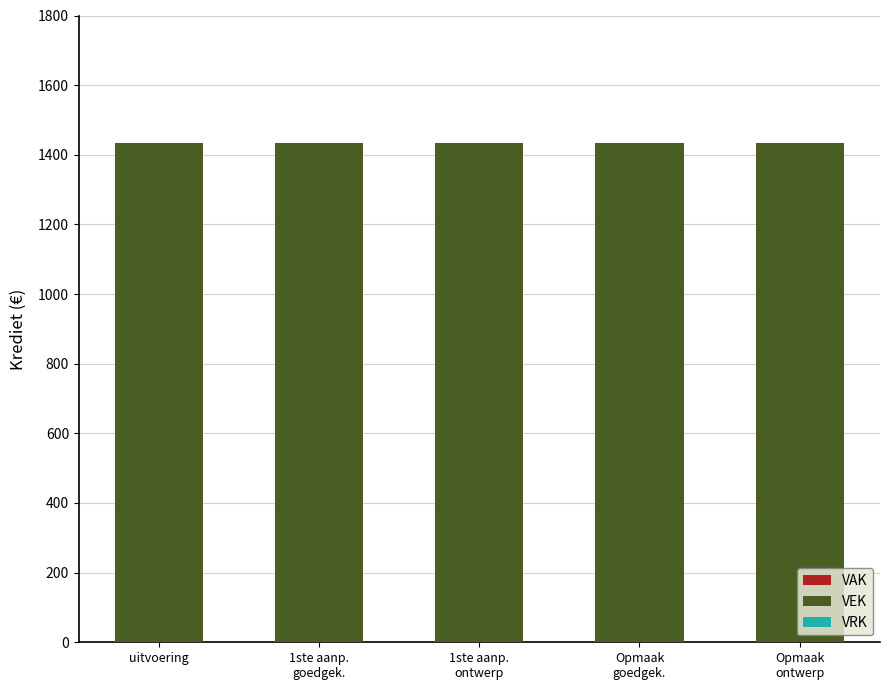

How many bars are there in total?

15